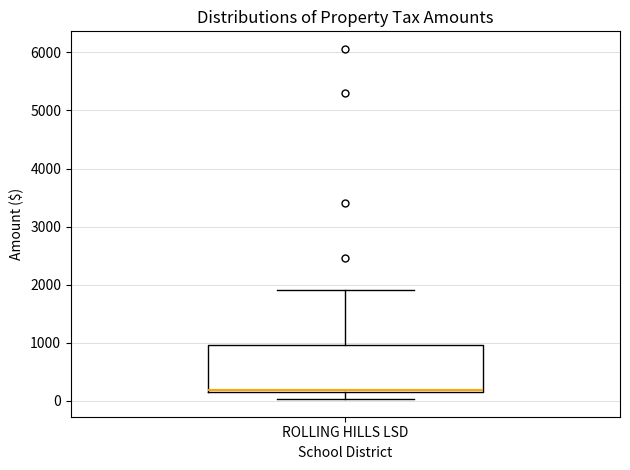

Read this box plot against the y-axis: the position of the median line, the range covered by the box, and the ends of both whiskers. The values are not printed on the chart, so give them approximately, as read against the axis.

median 200 (drawn on the box's lower edge), box 200 to 1000, whiskers 0 to 1900